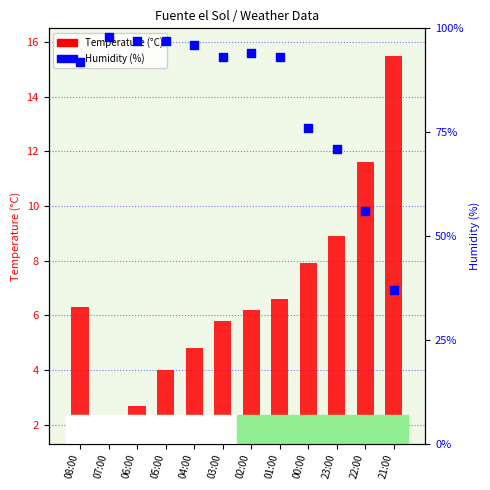

Which series contains the lowest Y value?

Temperature